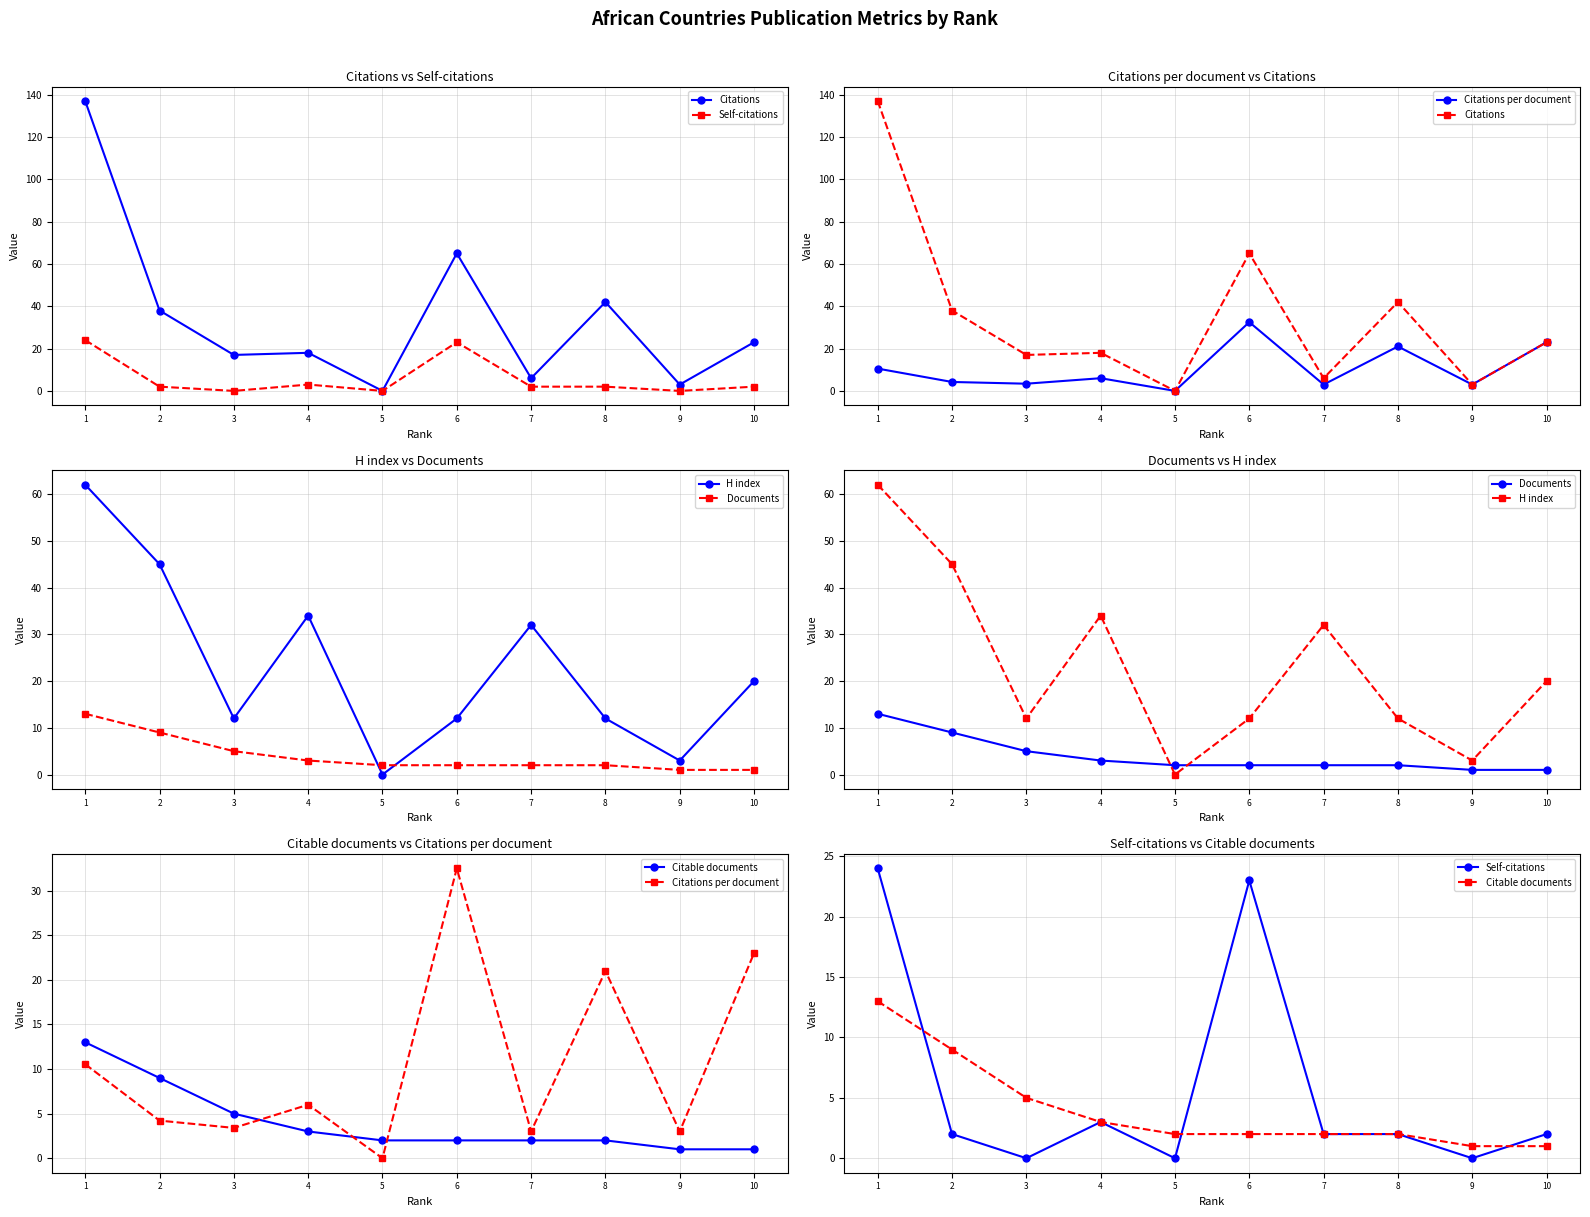

Which label corresponds to the smallest value in the chart?

5